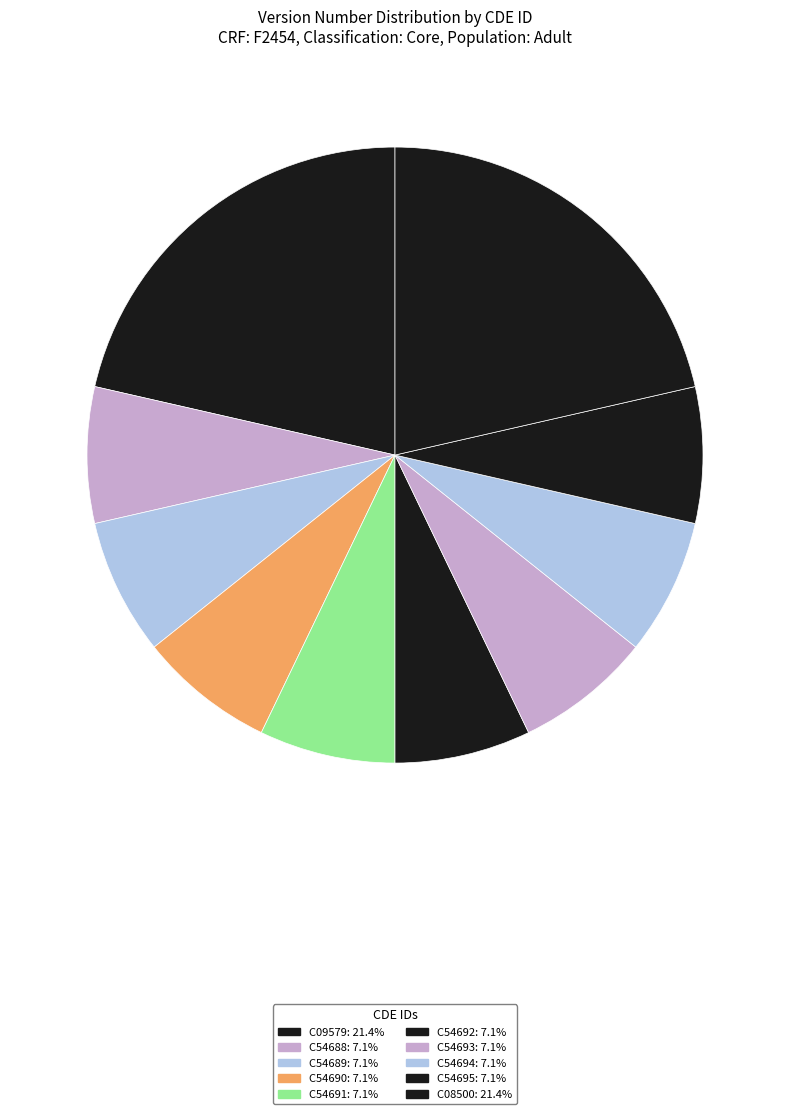

Rank the categories by value from highest to lowest.

C09579, C08500, C54688, C54689, C54690, C54691, C54692, C54693, C54694, C54695